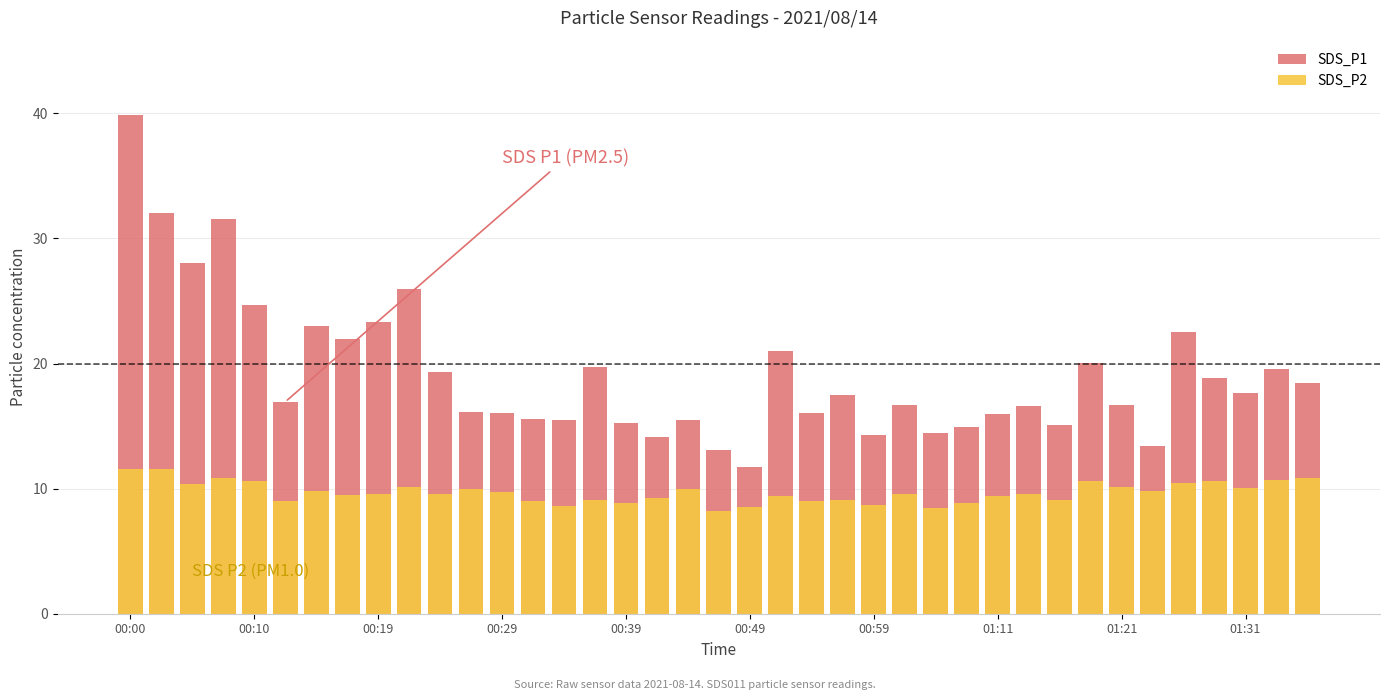

What is the maximum value for SDS_P1?

39.8